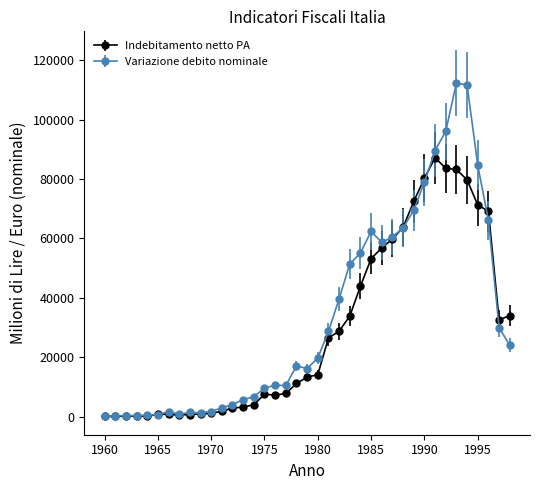

What is the maximum value for Indebitamento netto PA?

87215.0